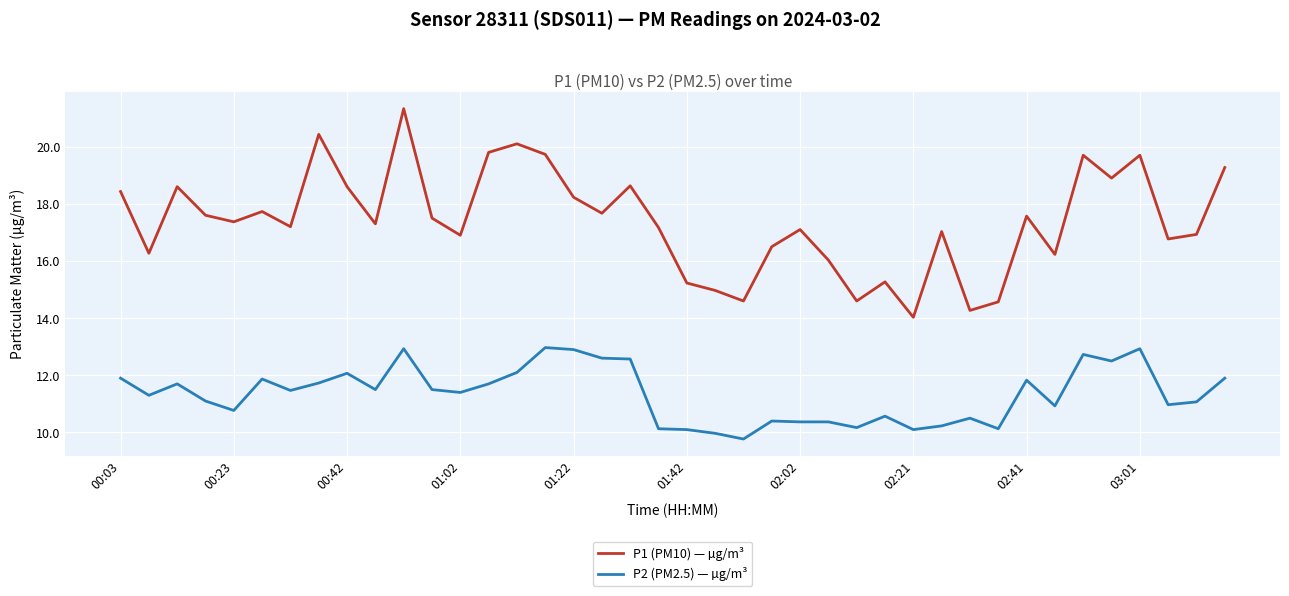

How many lines are shown in the chart?

2